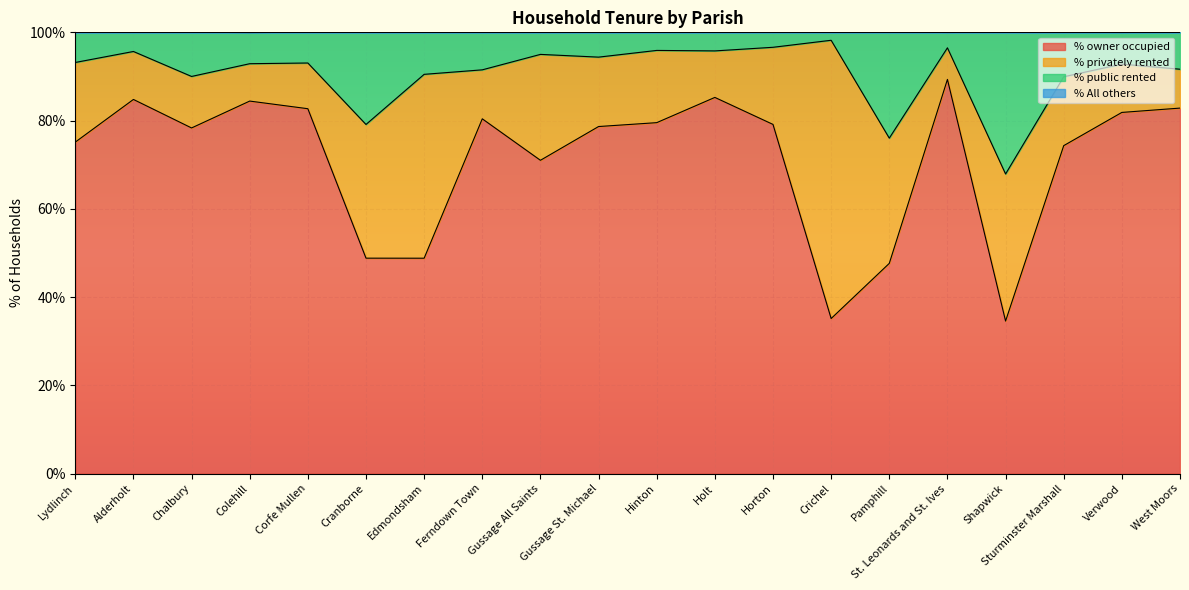

What position from the left is Sturminster Marshall?

18